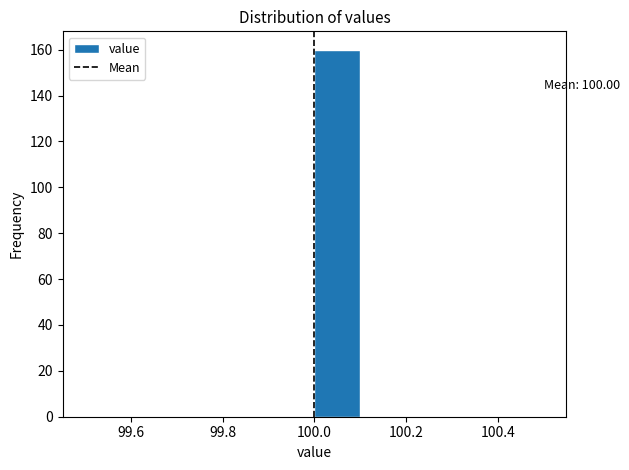

Which range on the x-axis has the tallest bar?

100.0 to 100.1